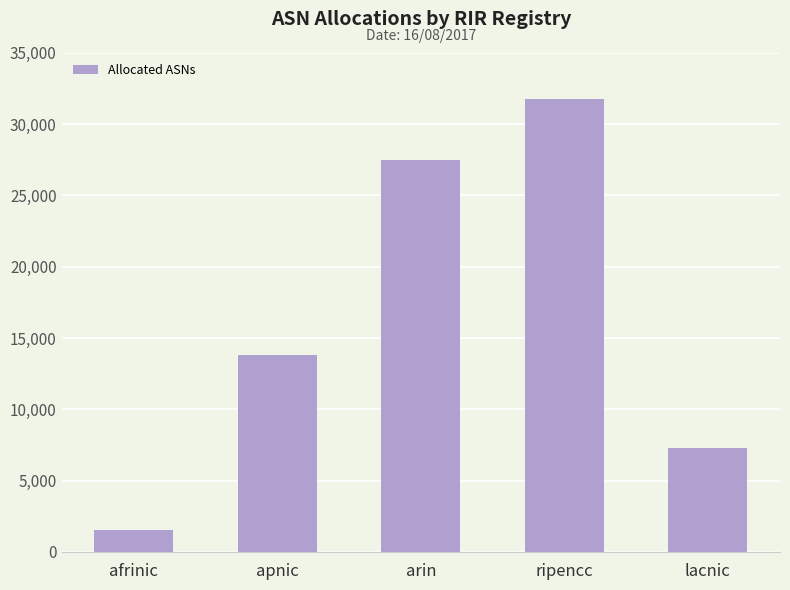

Count the values in the range 7315 to 27459.

3